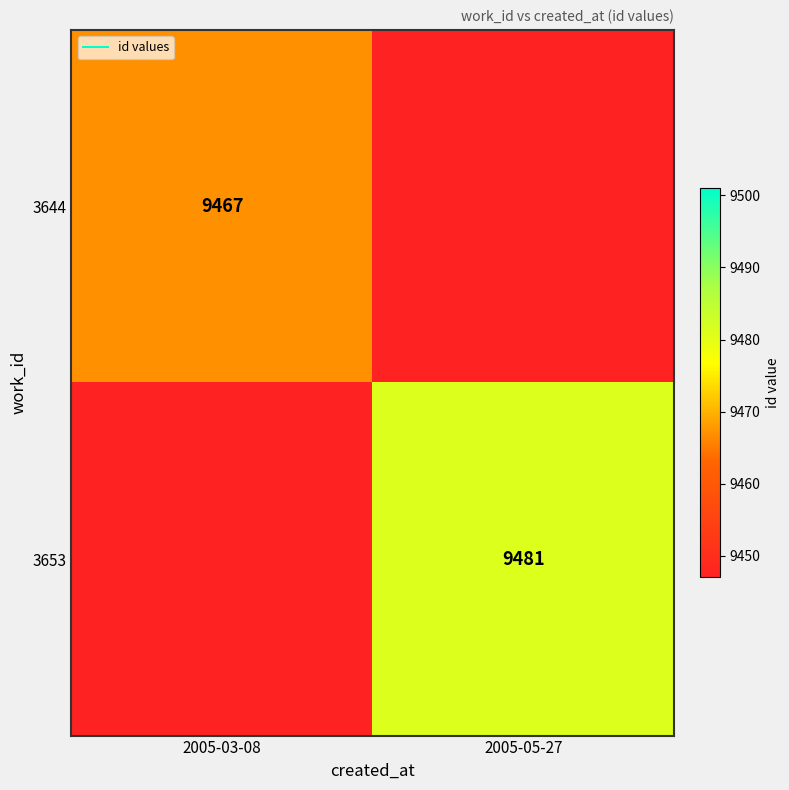

Which series has the largest range (max minus min)?

3653